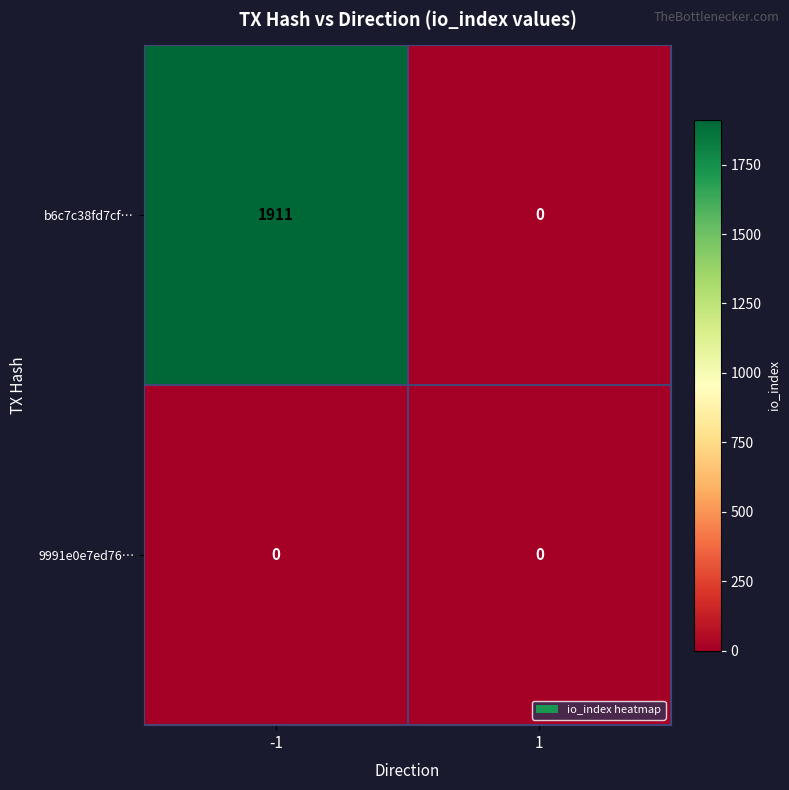

At which category is the sum across all series the highest?

-1